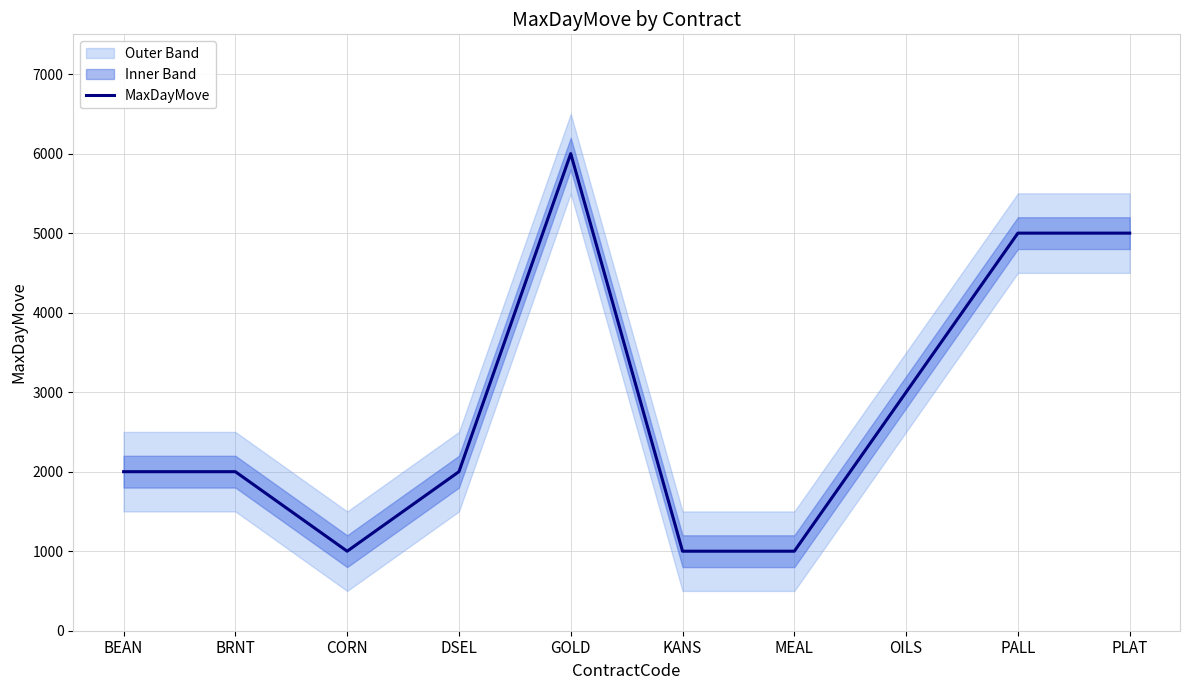

What position from the right is GOLD?

6